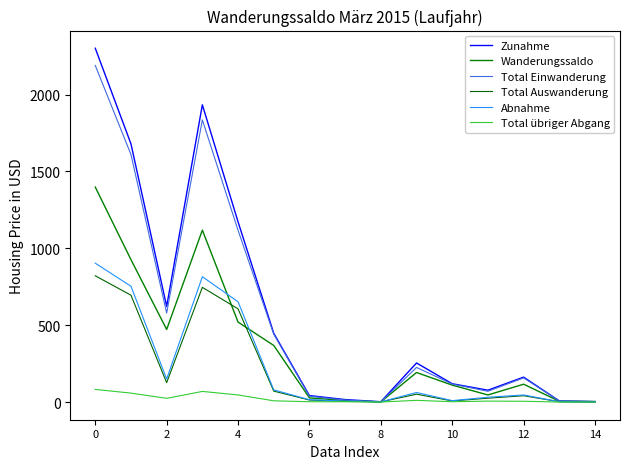

List the series in order of their peak value, highest first.

Zunahme, Total Einwanderung, Wanderungssaldo, Abnahme, Total Auswanderung, Total übriger Abgang